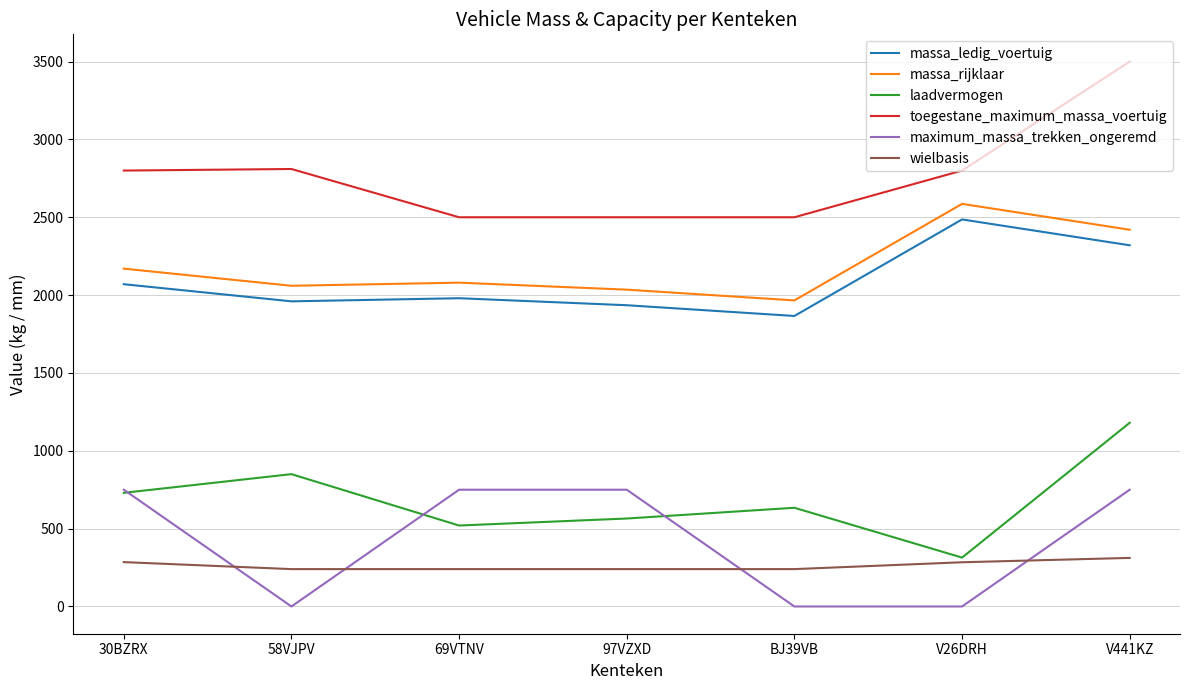

True or false: laadvermogen has more than 0 points higher than both neighbors.

True